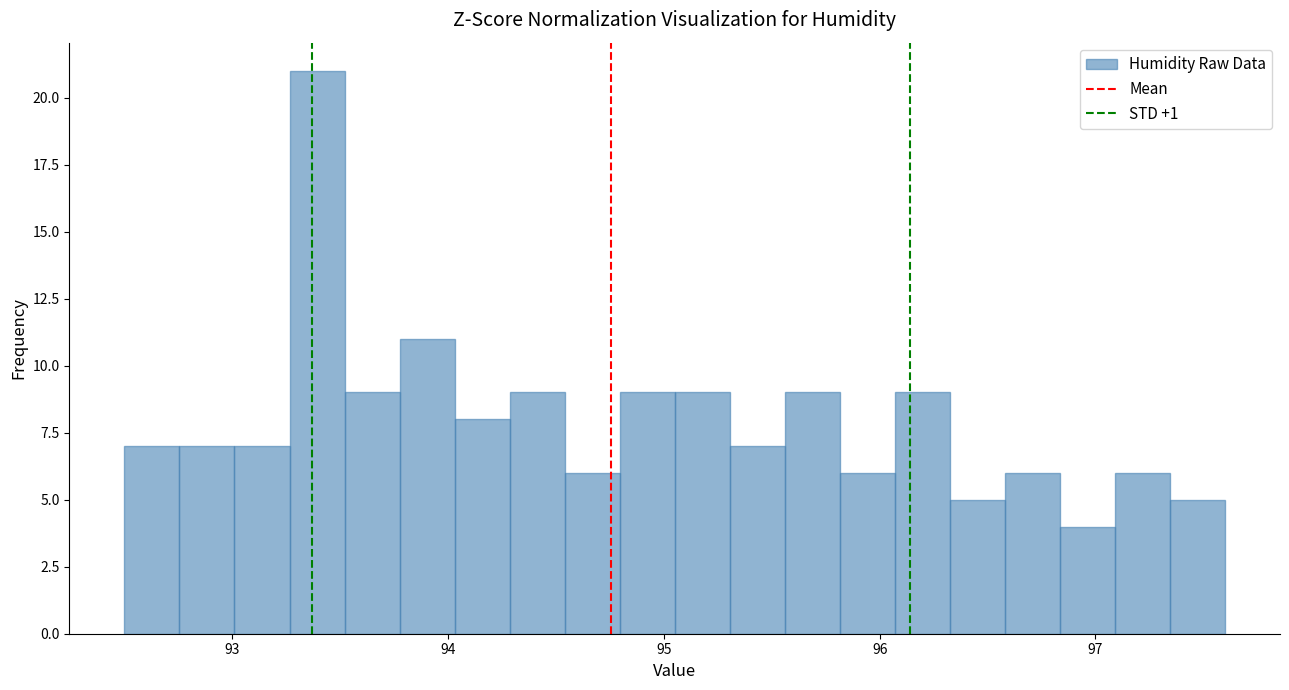

Read against the x-axis, roughly where is the centre of the tallest bar?

93.4